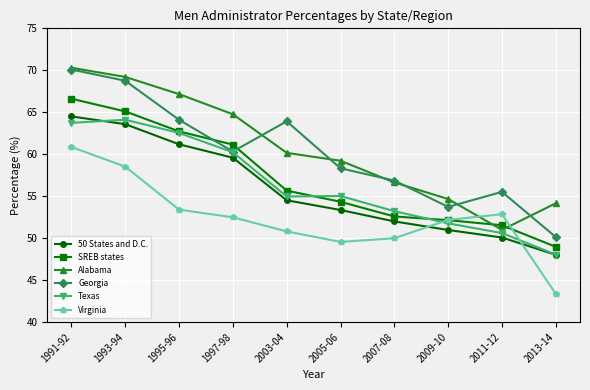

What is the average value of the Virginia series?

52.4